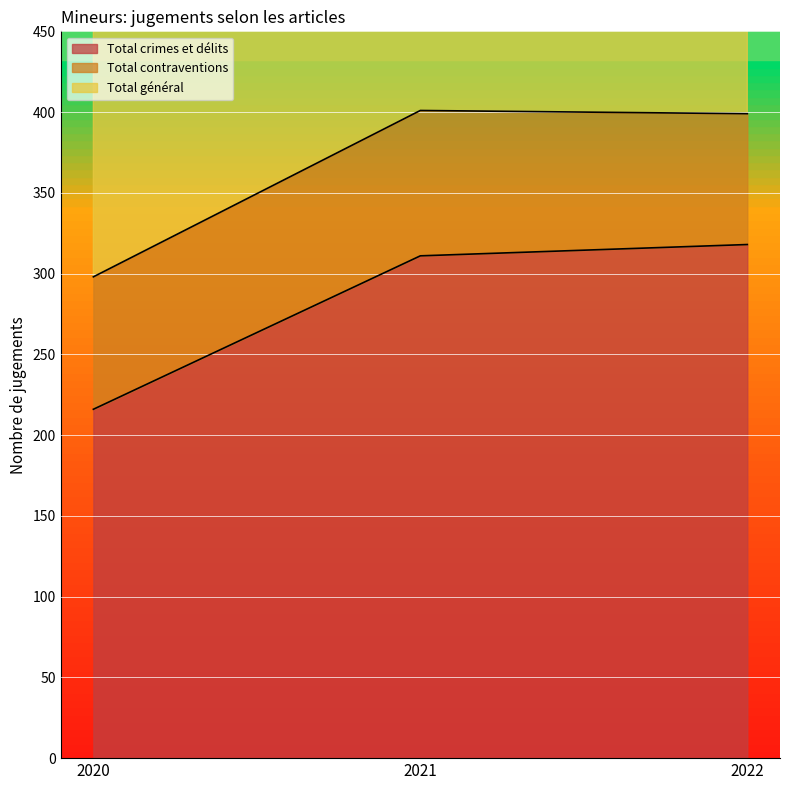

Which series has the largest range (max minus min)?

Total général